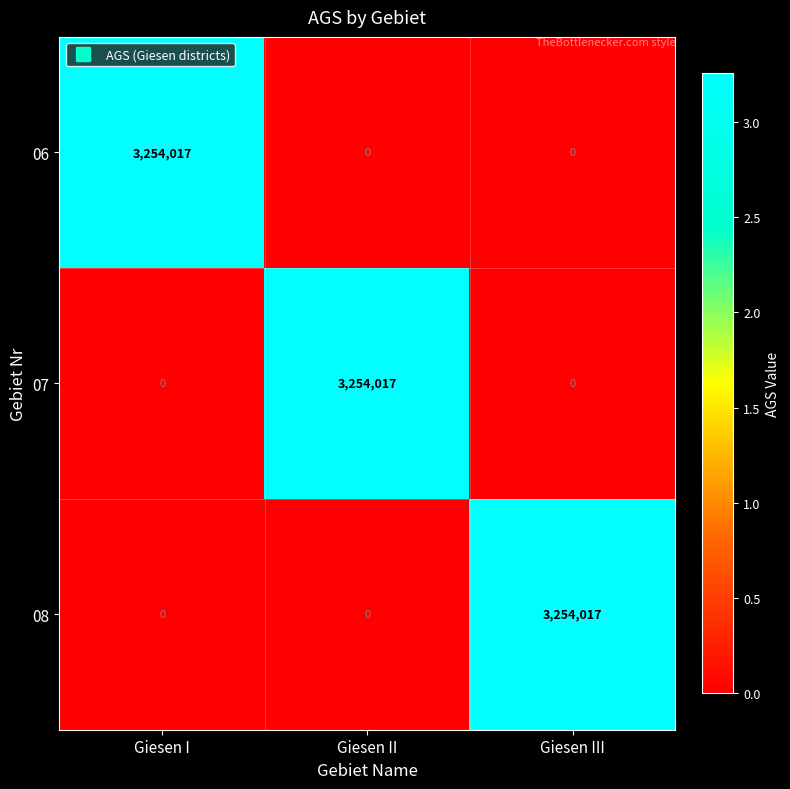

Is it true that 08 equals 3254017 at Giesen III?

True